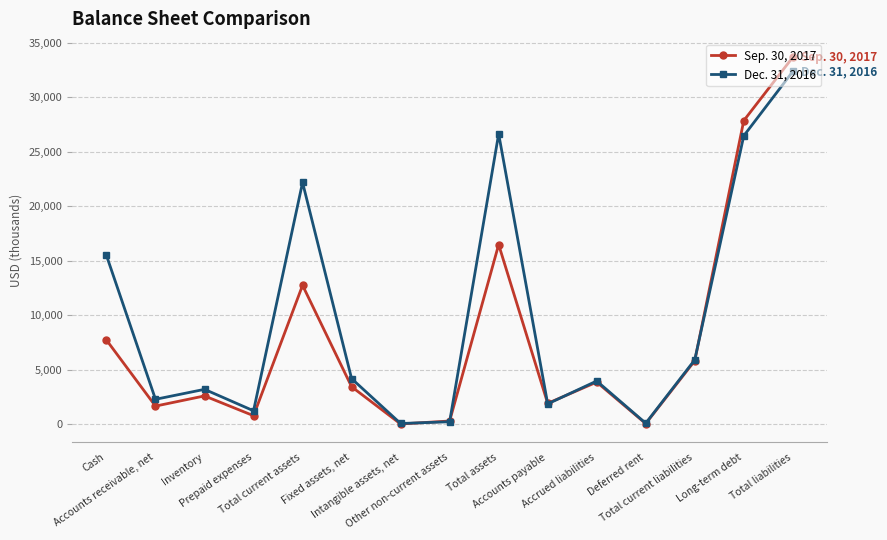

What are all the series names shown in the legend?

Sep. 30, 2017, Dec. 31, 2016